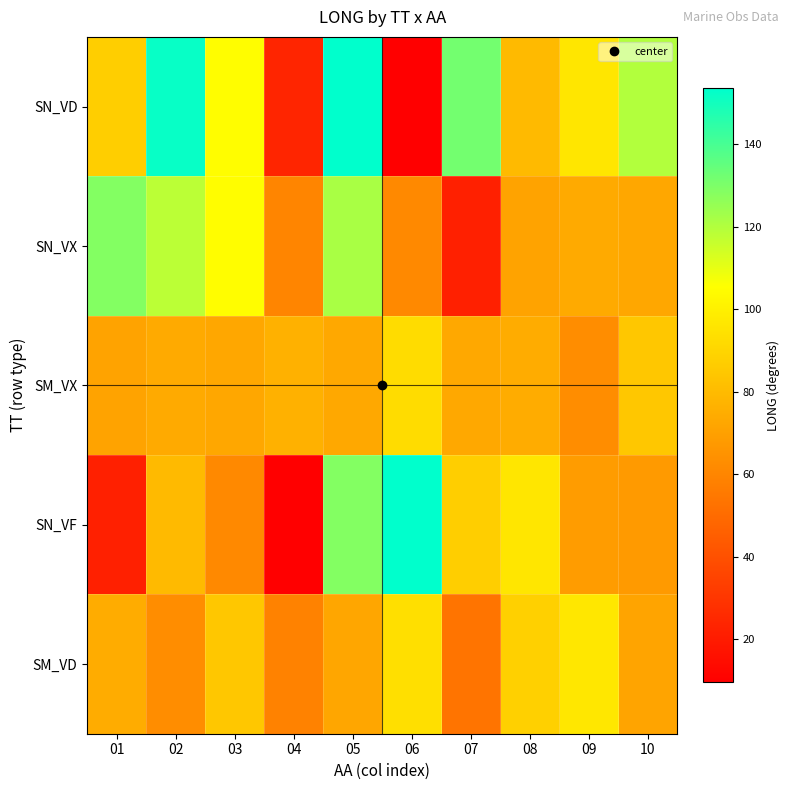

Which has a higher value, 01 or 09?

09